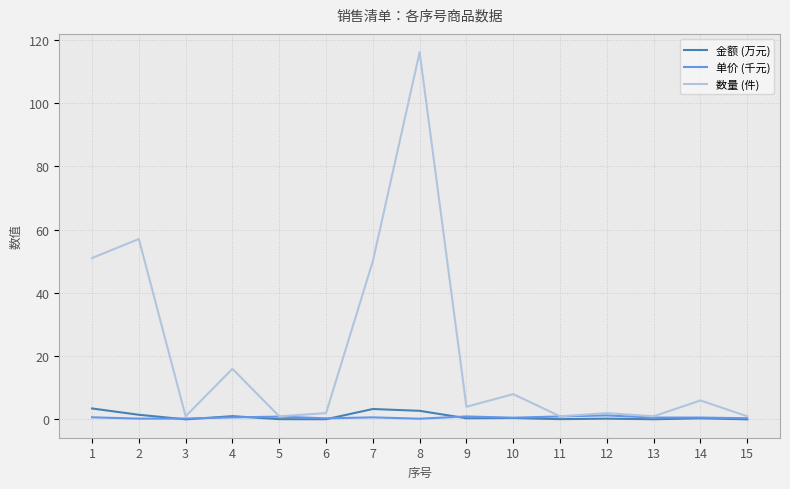

True or false: 单价 (千元) and 金额 (万元) intersect in this chart.

True